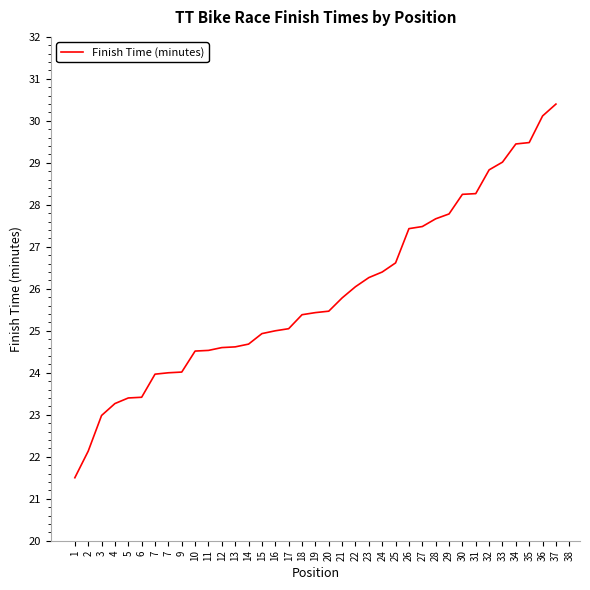

How many values are below 25?

16